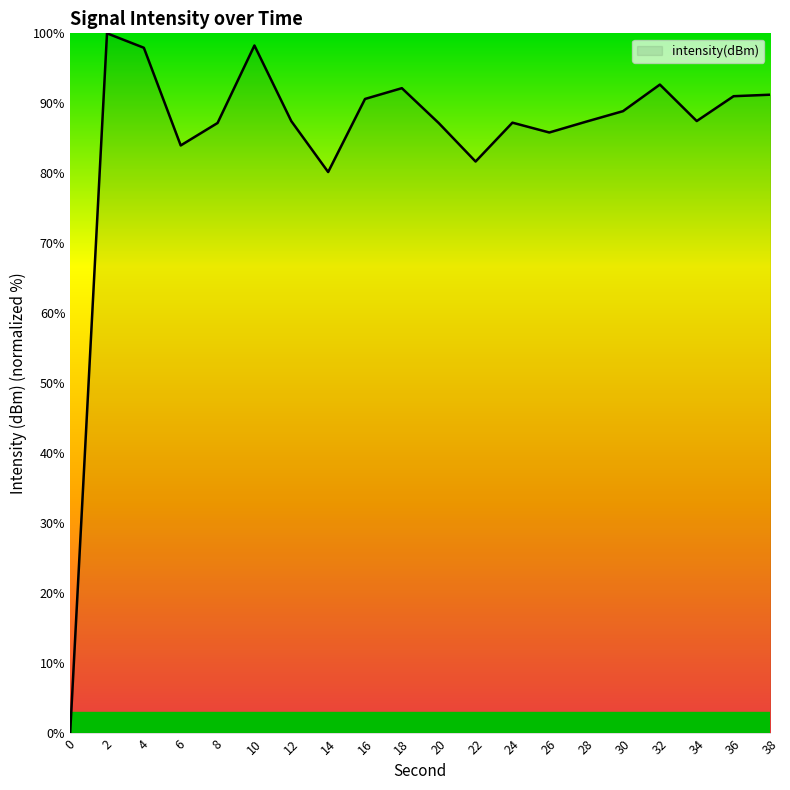

What is the ratio of the value at 22 to the value at 6?

1.0